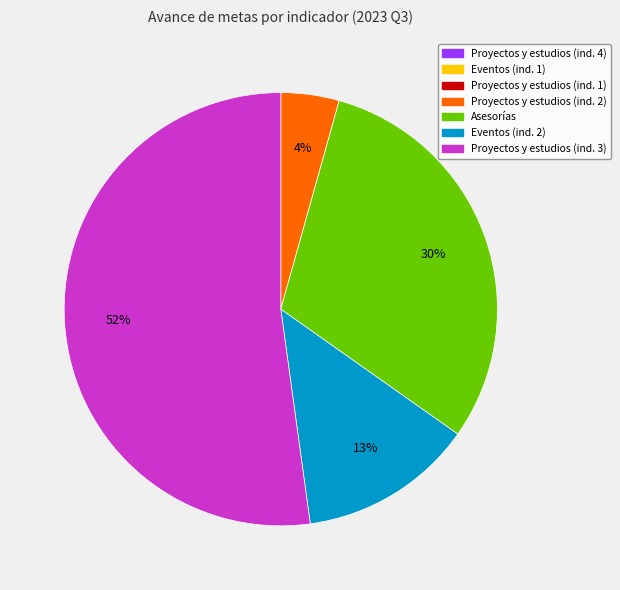

To the nearest percent, what is the difference between the largest and smallest slice percentages?

48%